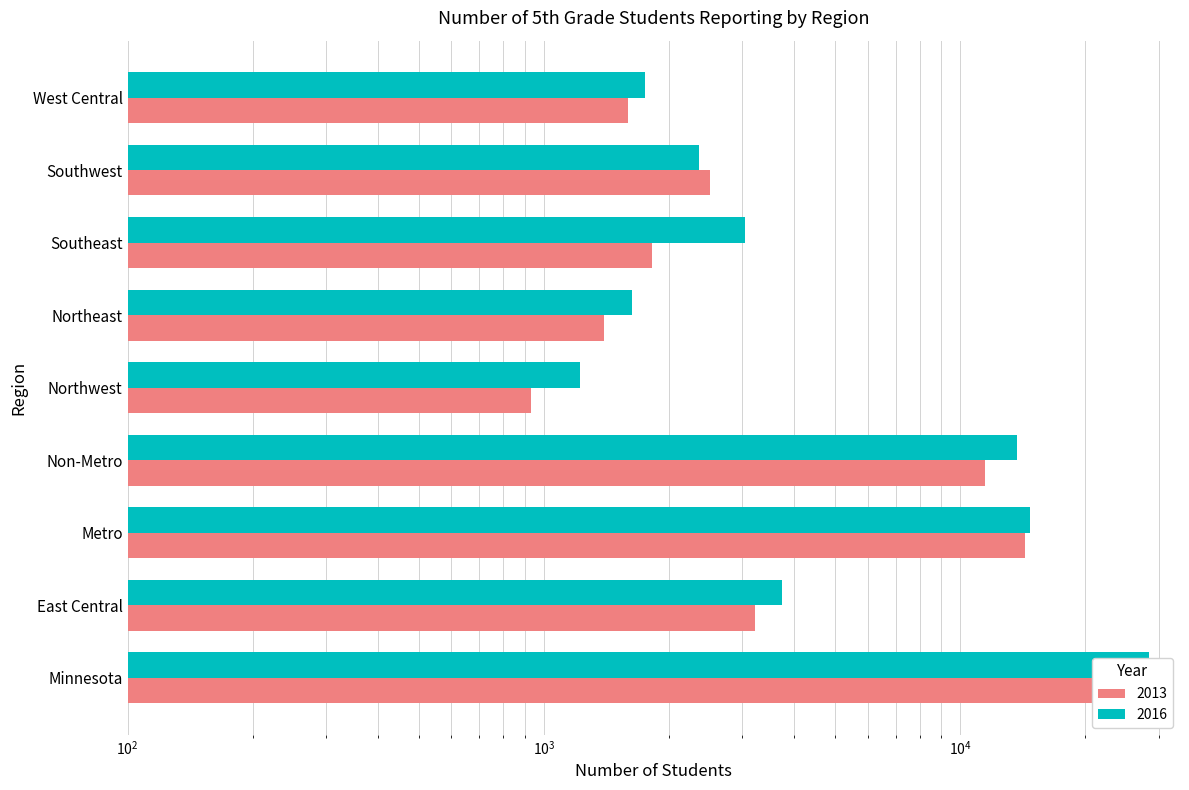

What is the label of the 3rd bar from the left?

Metro